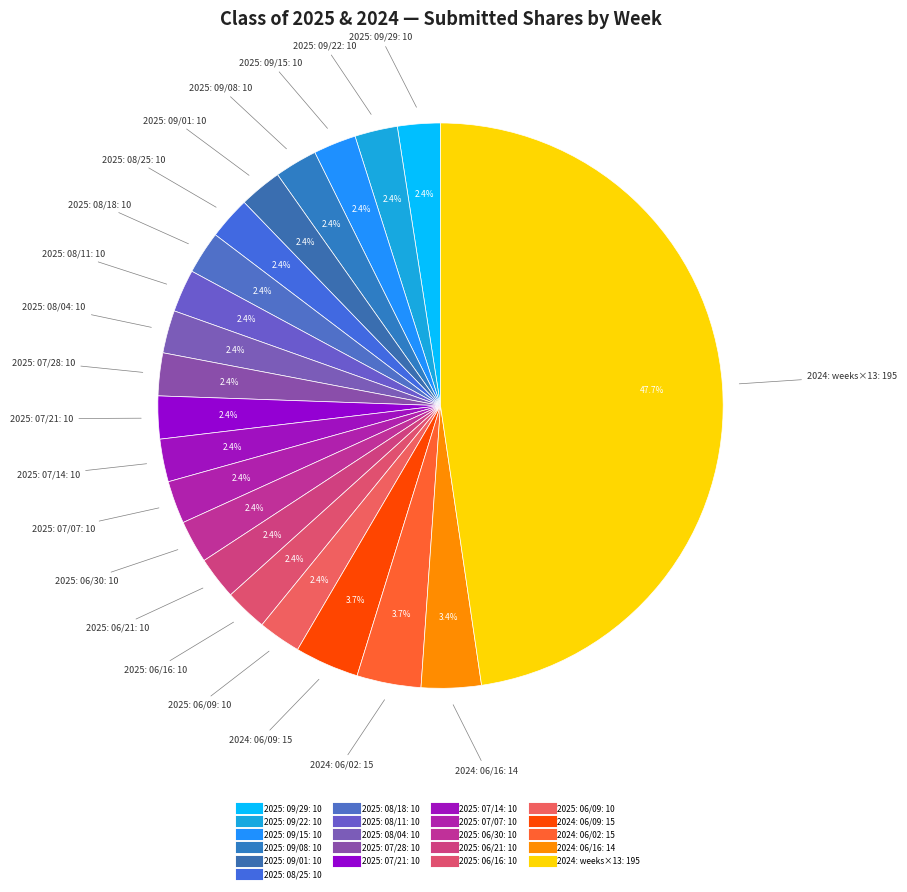

How many slices are in this pie chart?

21